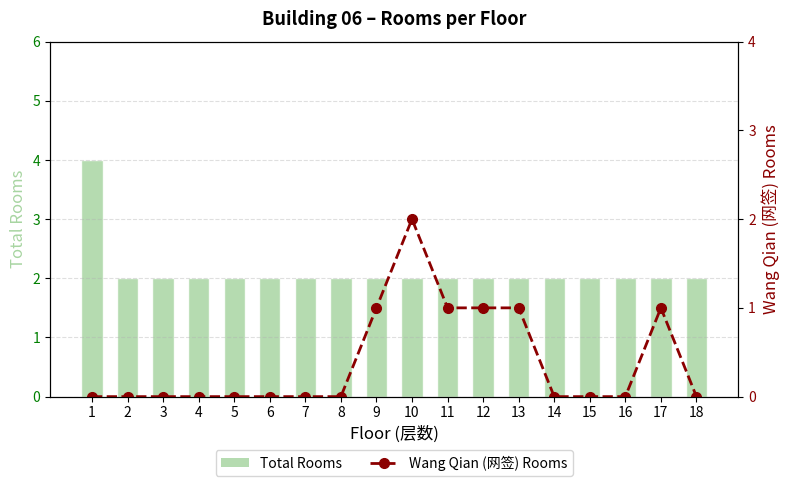

Reading left to right, extract all data points from this chart.

Total Rooms: 4	2	2	2	2	2	2	2	2	2	2	2	2	2	2	2	2	2
Wang Qian (网签) Rooms: 0	0	0	0	0	0	0	0	1	2	1	1	1	0	0	0	1	0